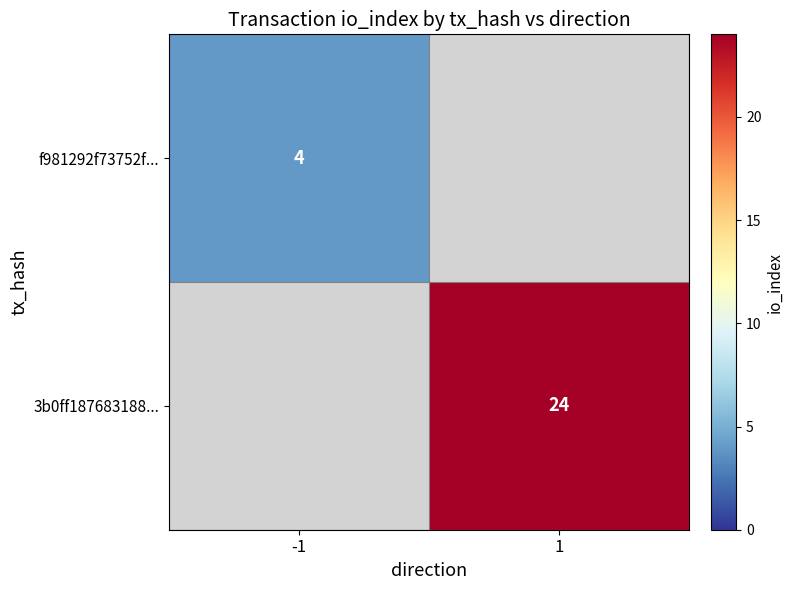

The value of 3b0ff187683188... at 1 is 9.0. True or false?

False